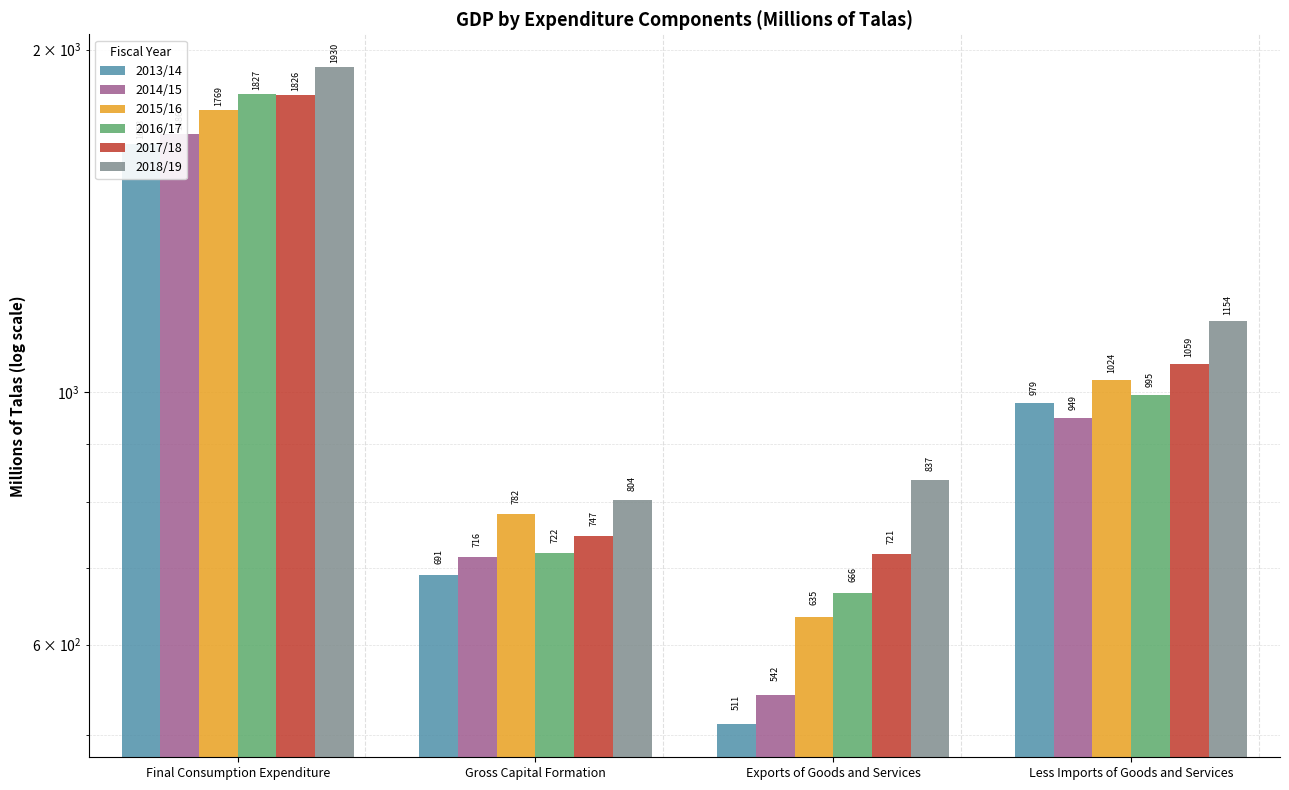

True or false: 2017/18 has a value of 219.9 at Exports of Goods and Services.

False